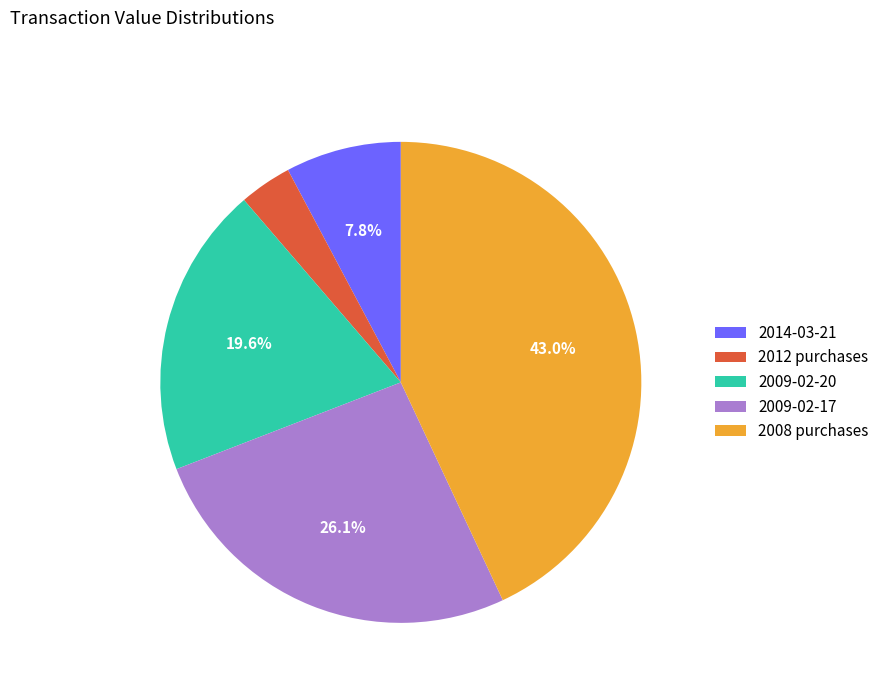

What is the ratio of the value at 2009-02-17 to the value at 2008 purchases?

0.6